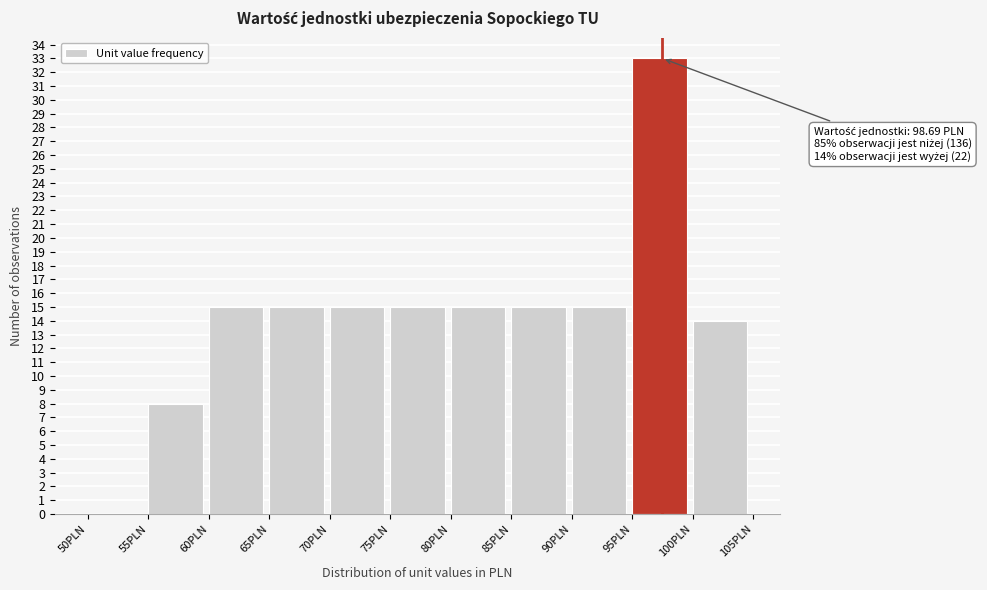

Over which range of the x-axis is the bar tallest?

95 to 100